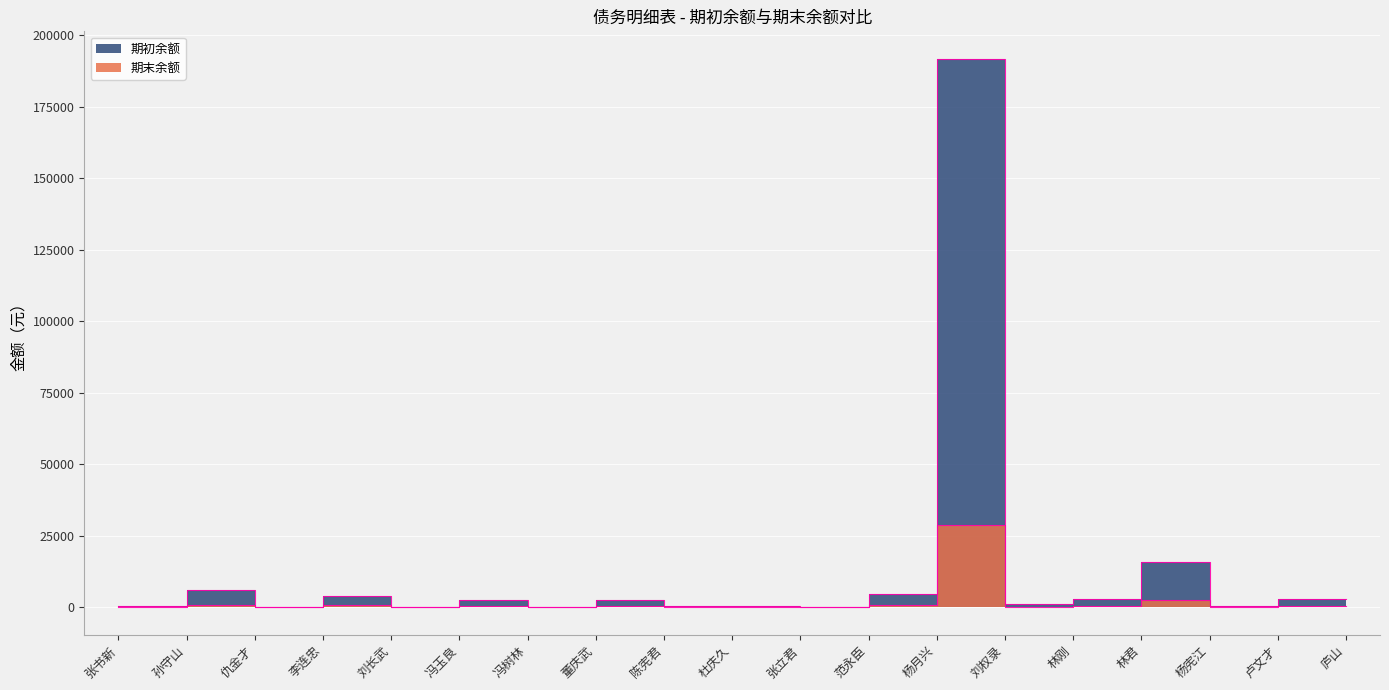

Does the chart display data point markers on the line(s)?

No